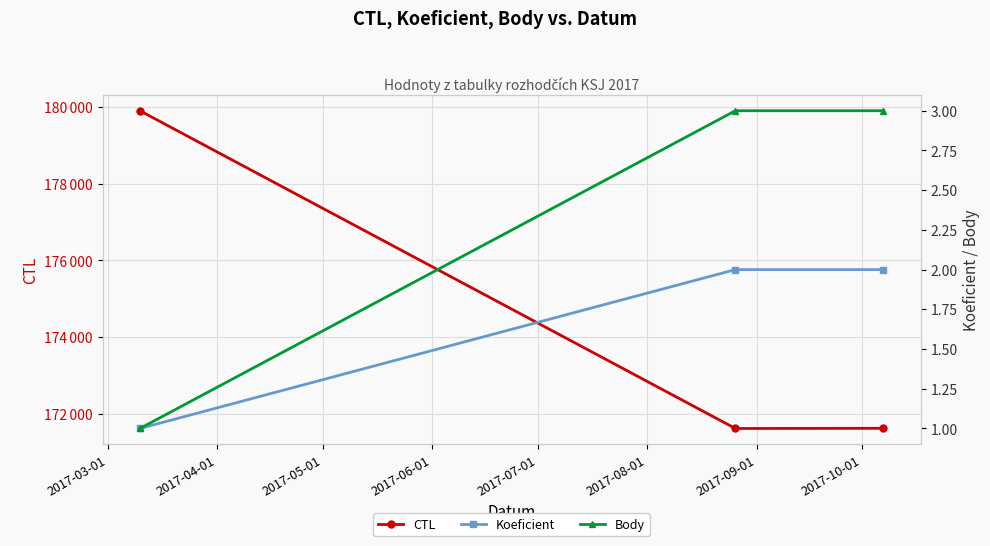

What is the lowest value of the Body series?

1